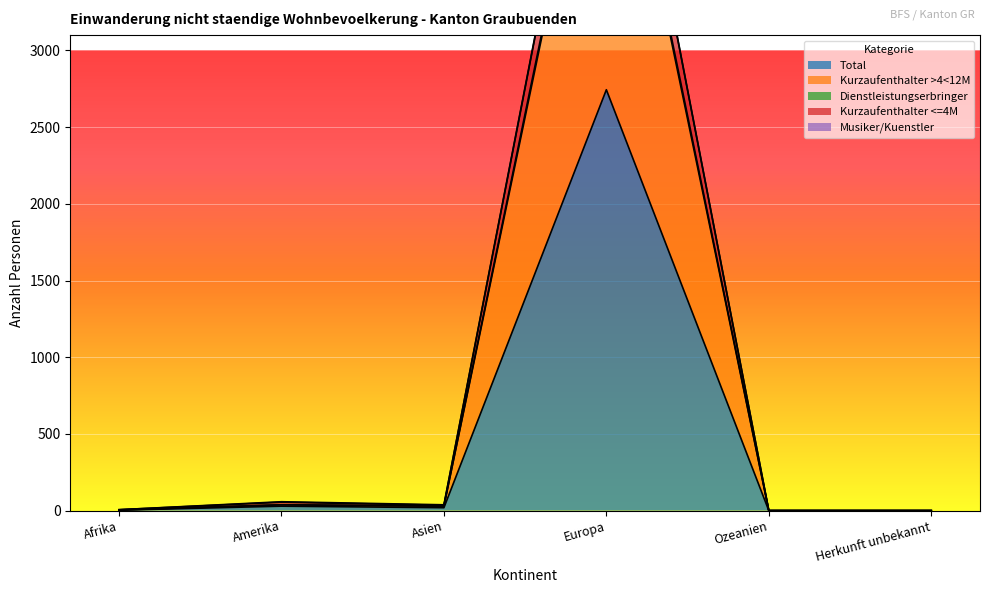

True or false: Kurzaufenthalter <=4M and Total cross at least once.

False